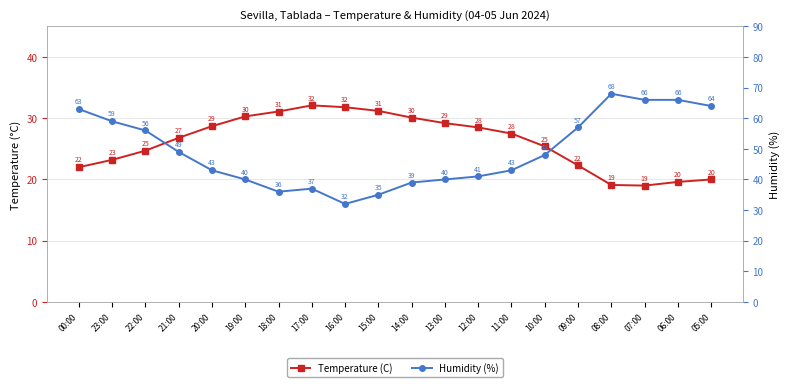

Reading left to right, transcribe all the data shown in this chart.

Temperature (C): 22.0	23.2	24.7	26.8	28.7	30.3	31.1	32.1	31.8	31.2	30.1	29.2	28.5	27.5	25.4	22.3	19.1	19.0	19.6	20.0
Humidity (%): 63.0	59.0	56.0	49.0	43.0	40.0	36.0	37.0	32.0	35.0	39.0	40.0	41.0	43.0	48.0	57.0	68.0	66.0	66.0	64.0